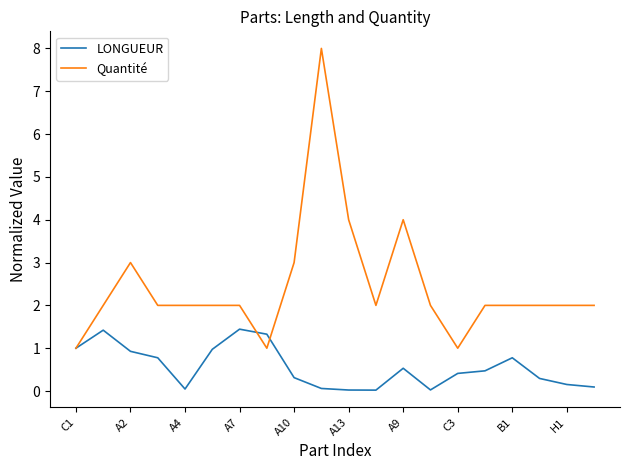

How many lines are shown in the chart?

2